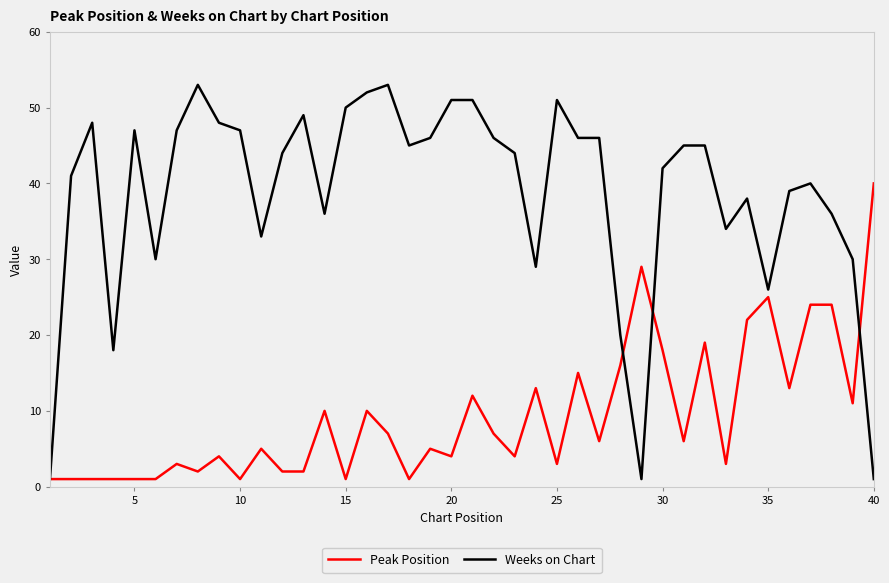

What is the maximum value for Weeks on Chart?

53